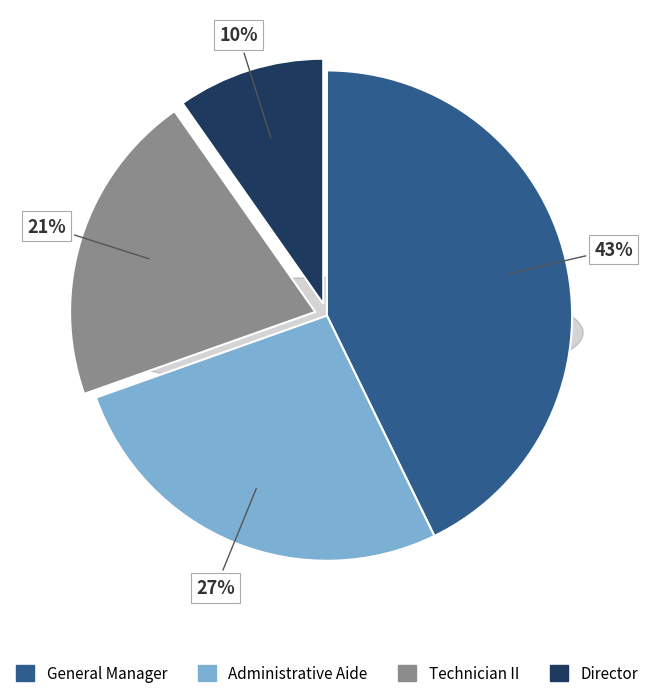

What percentage is NOT represented by General Manager?

57.2%